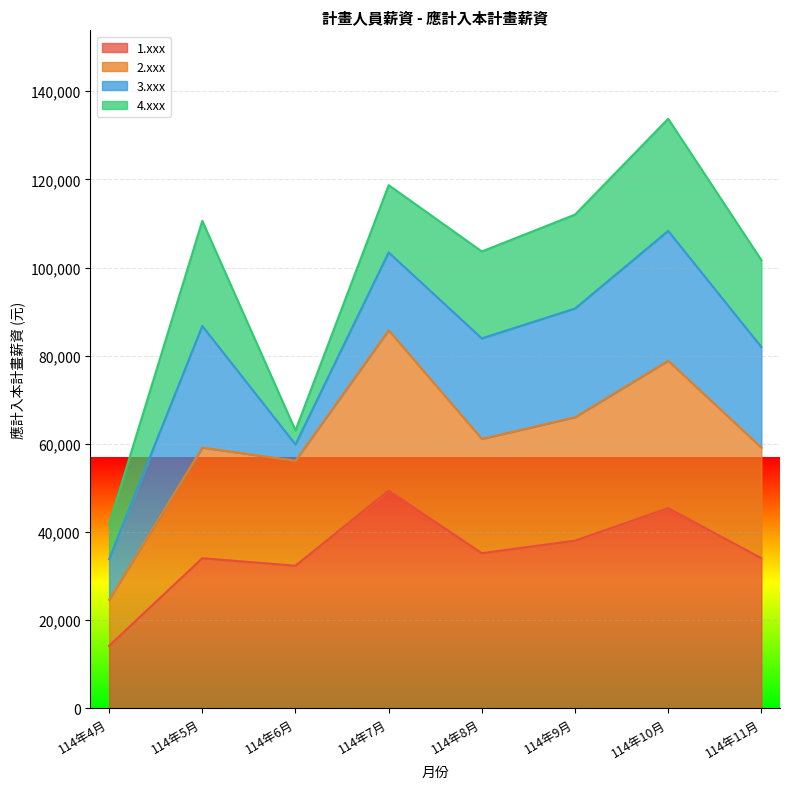

At which label does 1.xxx reach its minimum?

114年4月